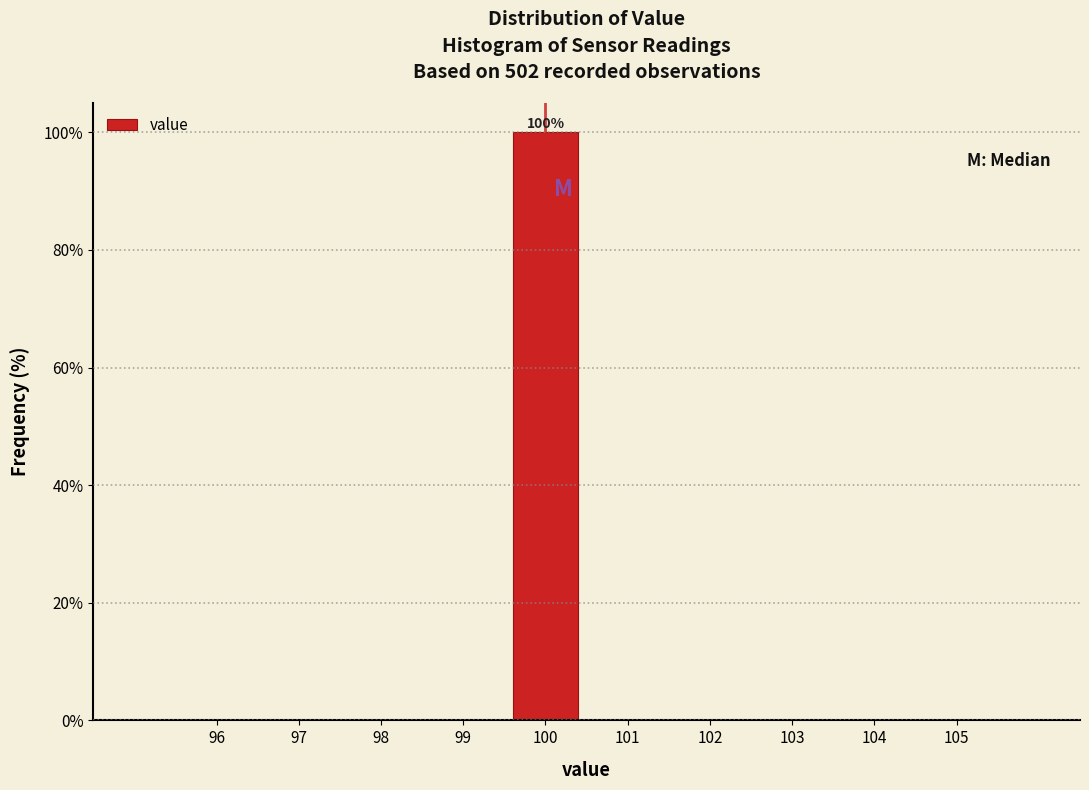

Over which range of the x-axis is the bar tallest?

99.5 to 100.5